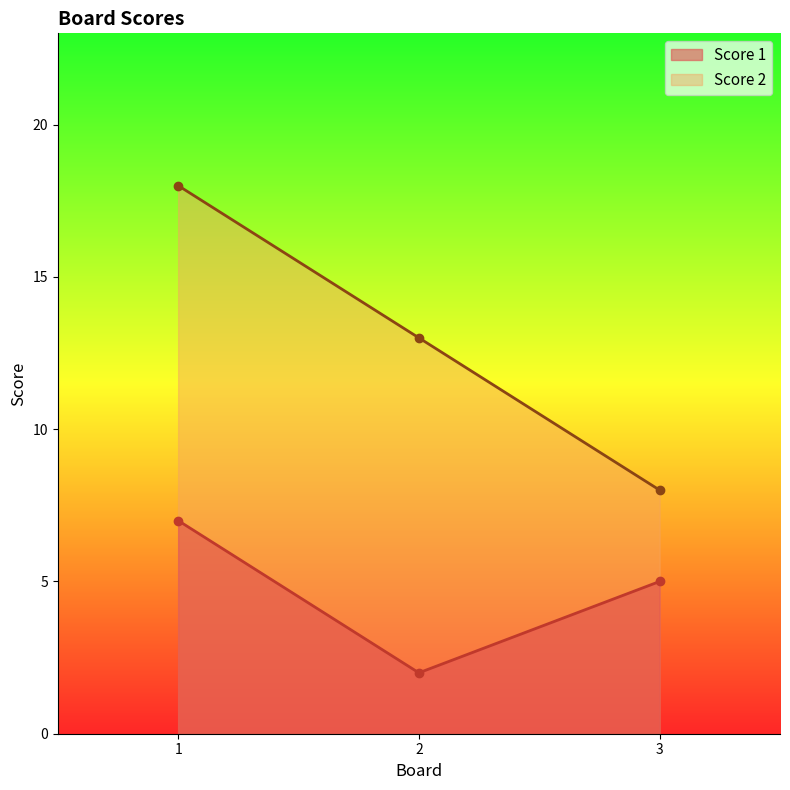

Reading left to right, transcribe all the data shown in this chart.

Score 1: 1=7	2=2	3=5
Score 2: 1=18	2=13	3=8